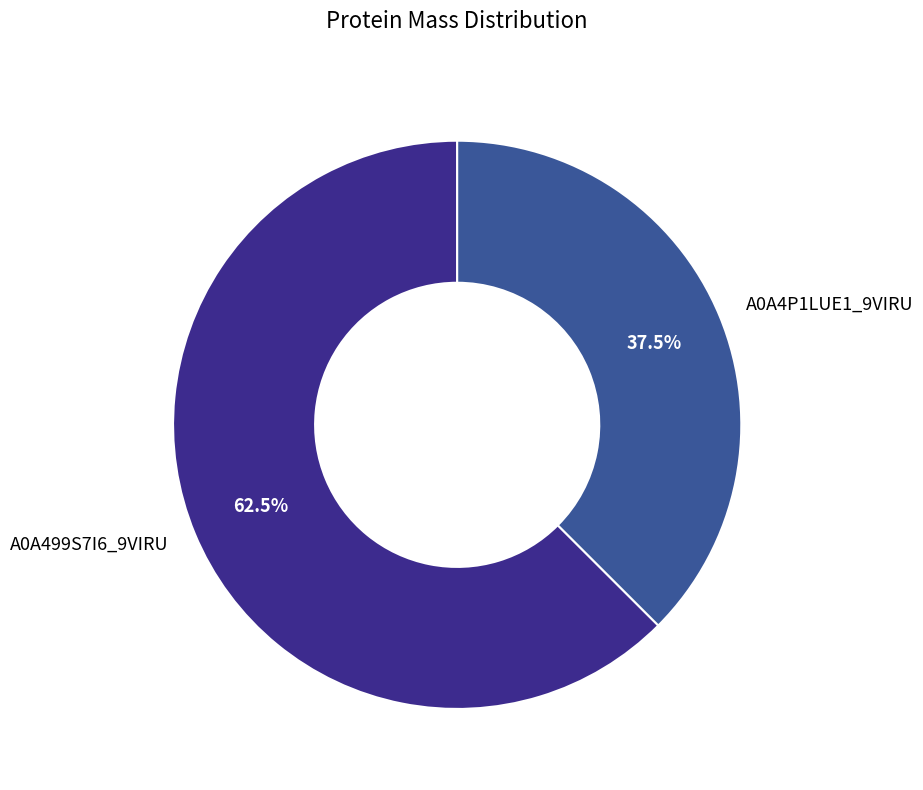

Which has a higher value, A0A4P1LUE1_9VIRU or A0A499S7I6_9VIRU?

A0A499S7I6_9VIRU